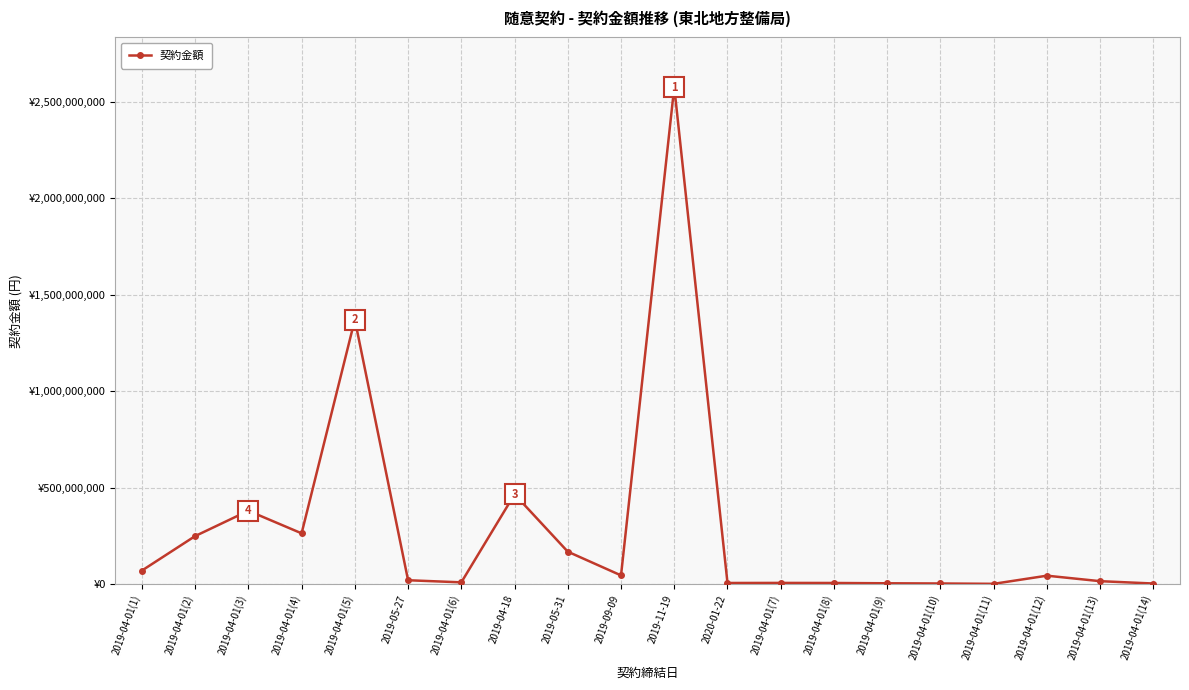

True or false: there are more than 1 points higher than both neighbors.

True